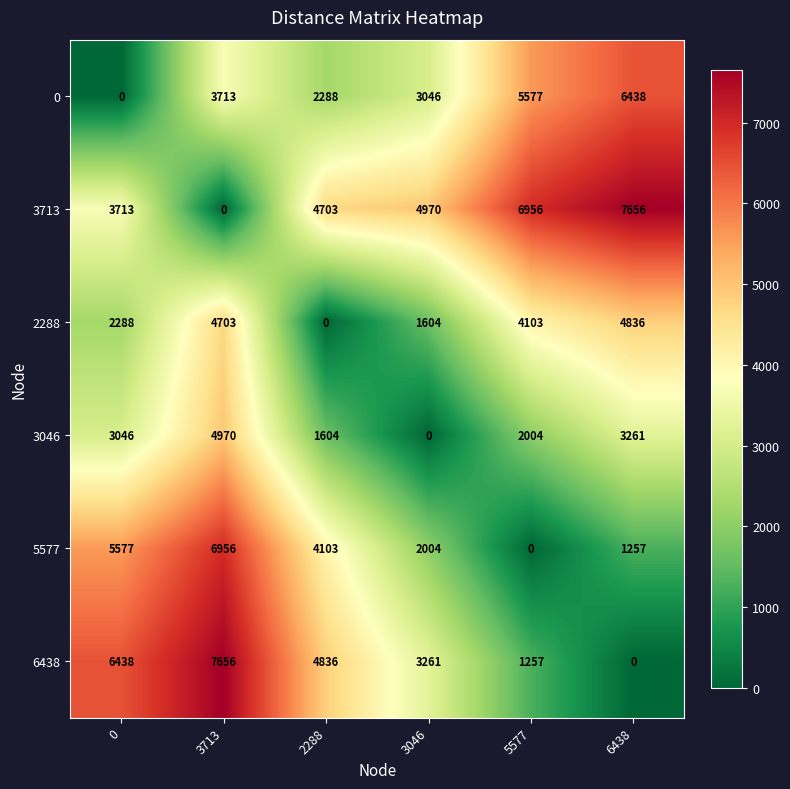

What is the sum of the 6438 values at 0 and 2288?

11274